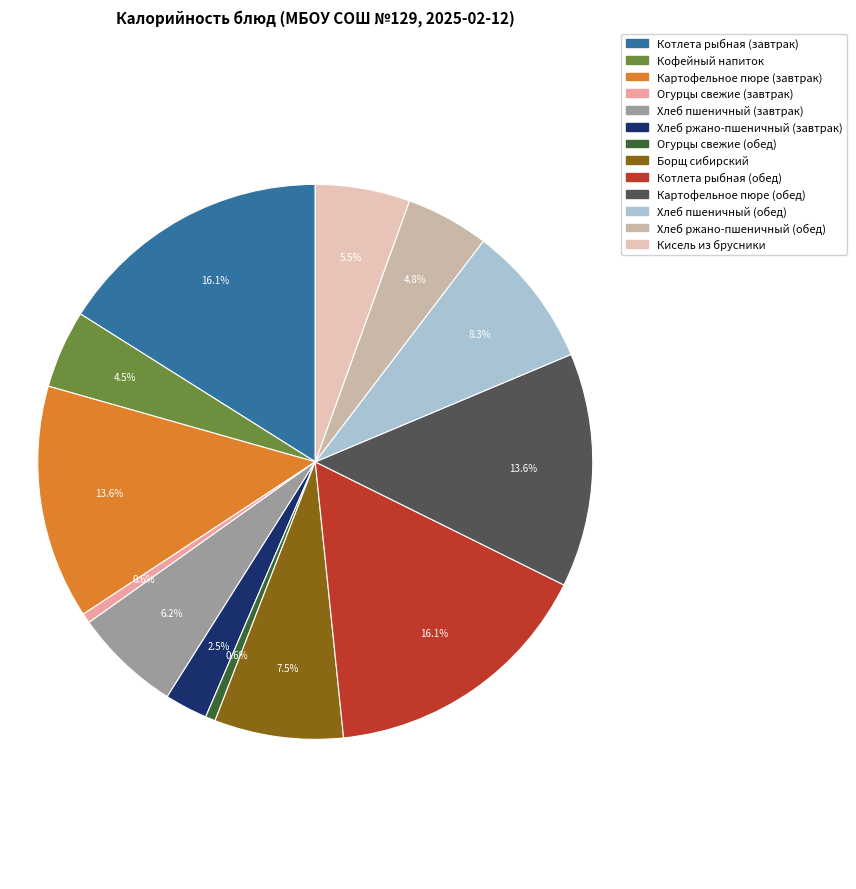

Which slice is the largest?

Котлета рыбная (завтрак)